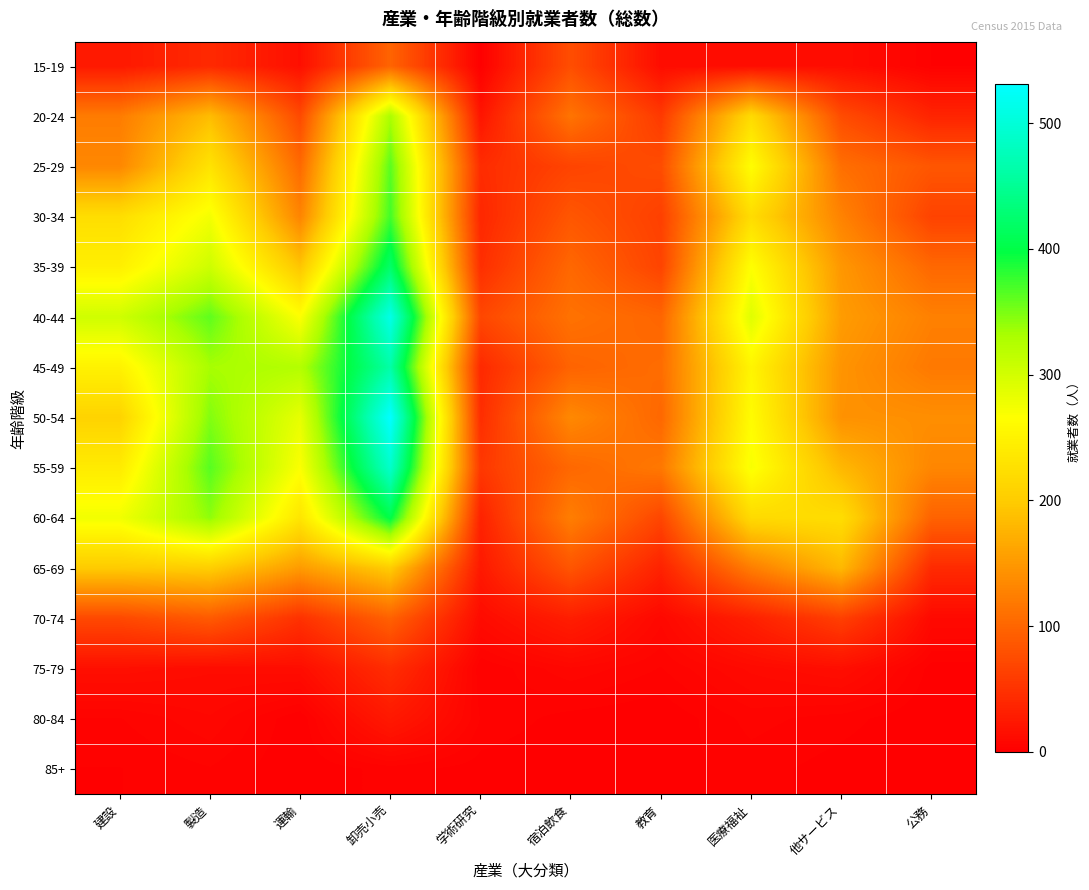

What is the spread (max minus min) of values at 運輸?

324